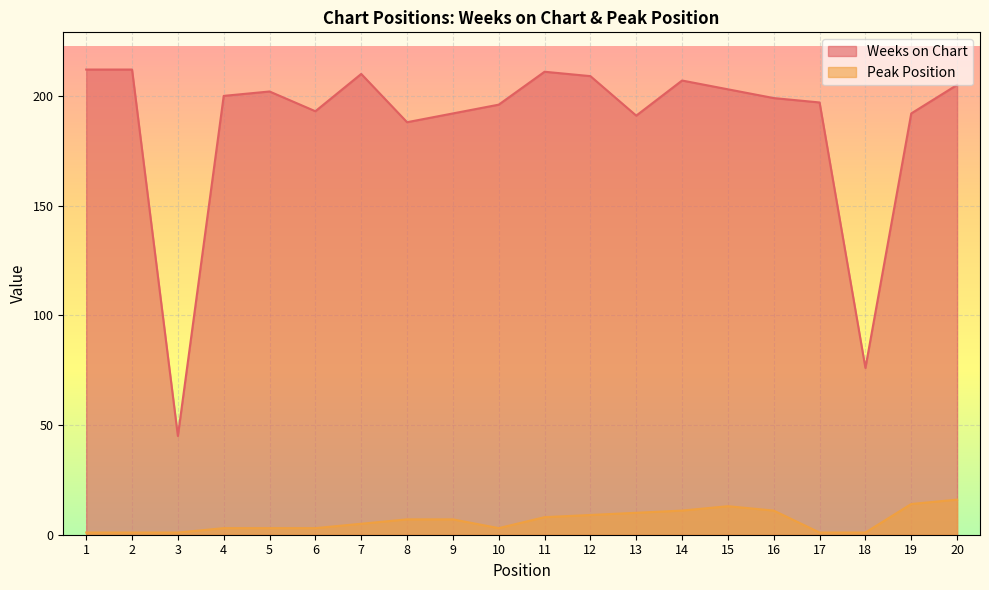

What is the value of the Weeks on Chart point at the 12th from the left?

209